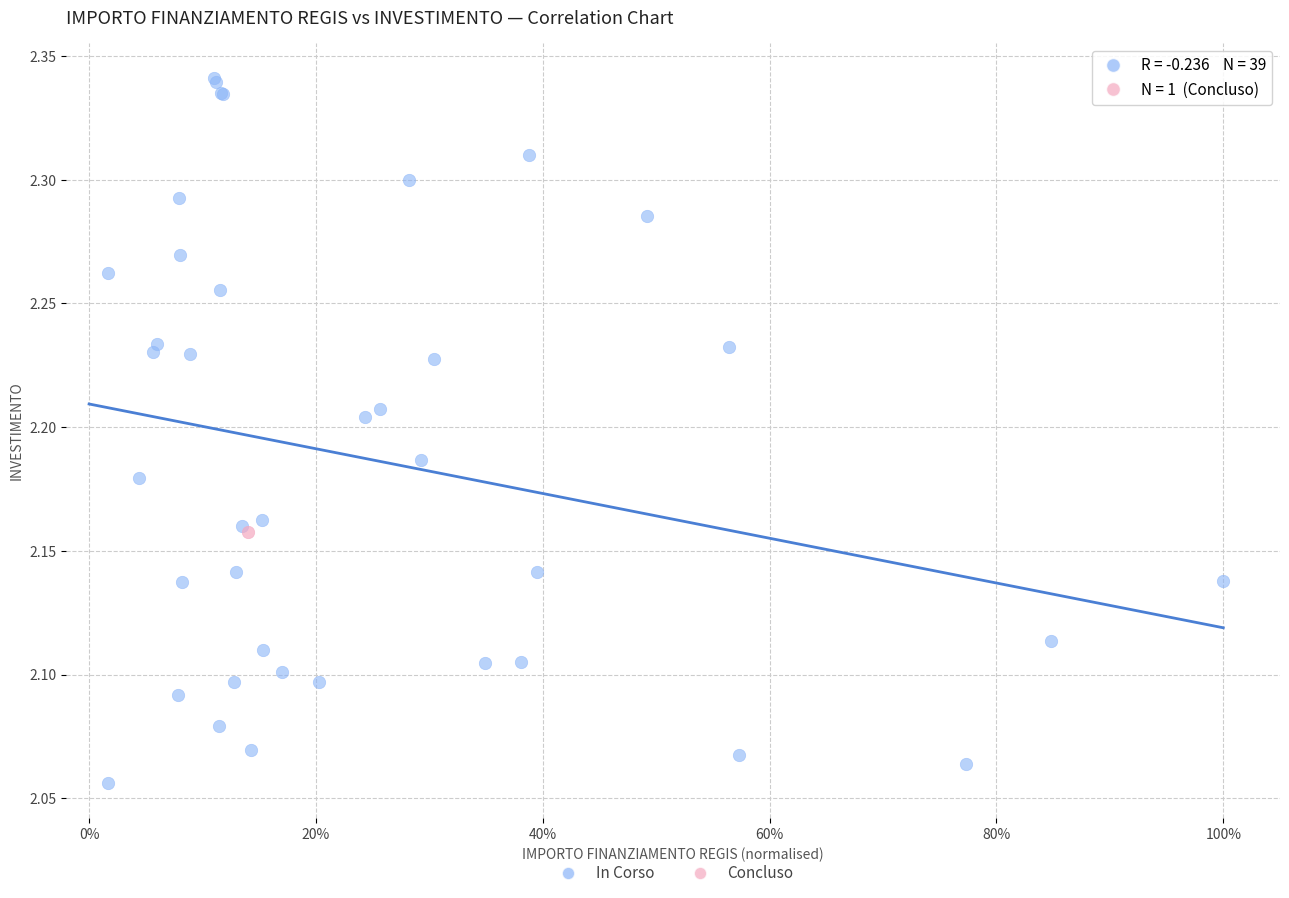

What are all the series names shown in the legend?

In Corso, Concluso